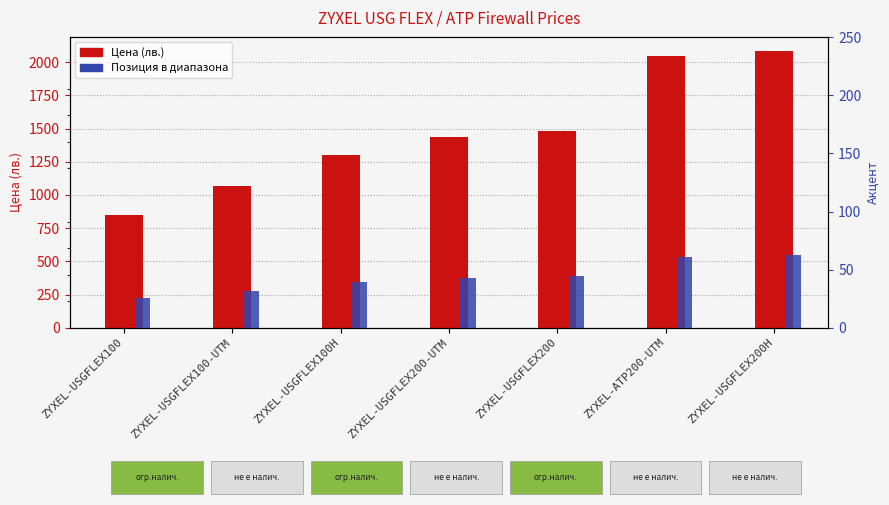

Which series has the largest range (max minus min)?

Цена